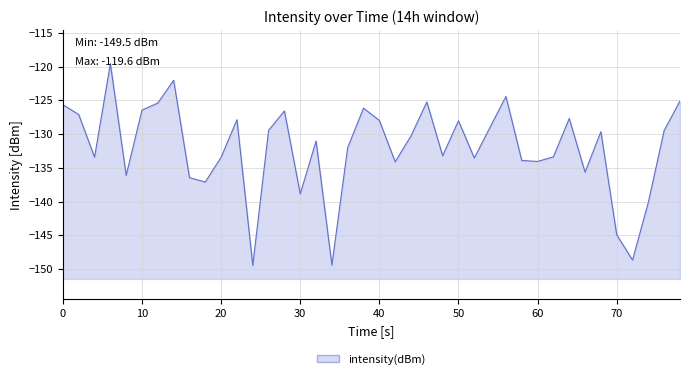

What is the difference between the maximum and minimum values?

29.9